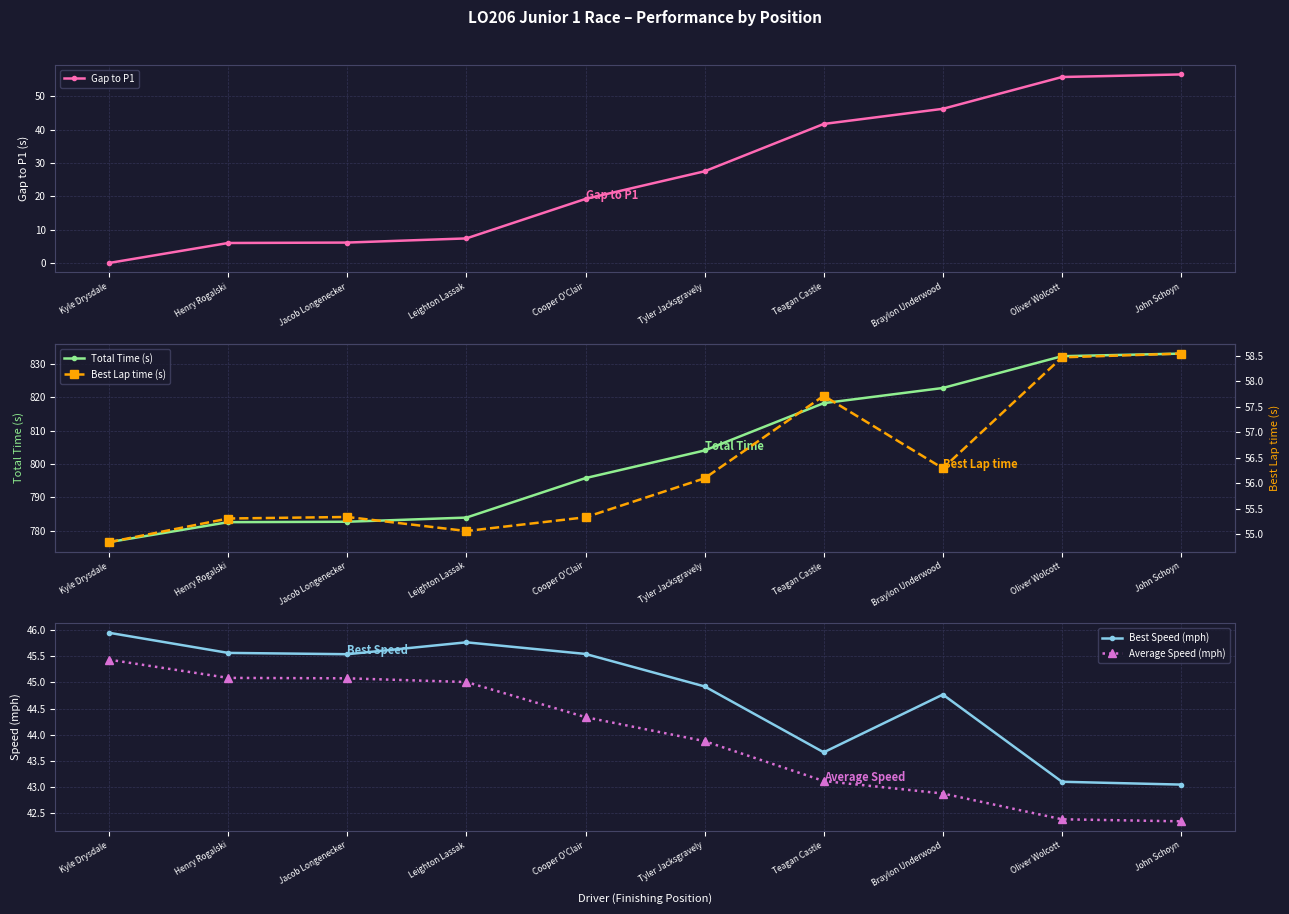

At how many categories does at least one series exceed 791?

6